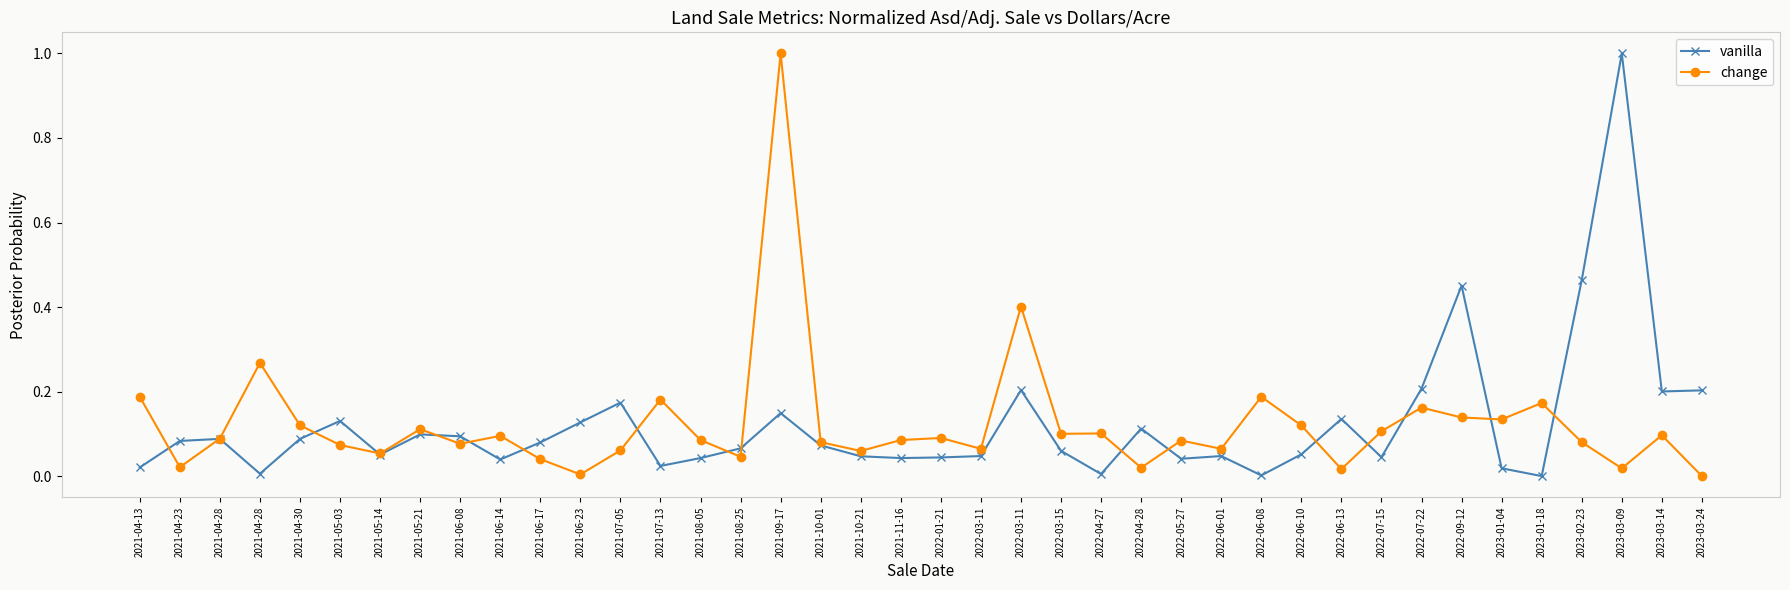

Where is vanilla nearest to the value 0?

2023-01-18